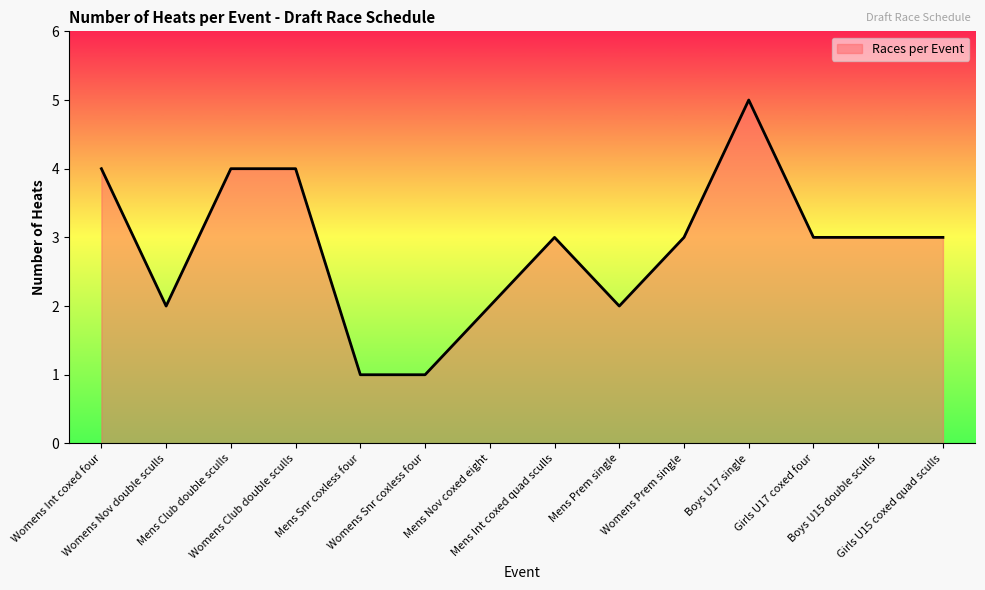

What is the maximum value shown in the chart?

5